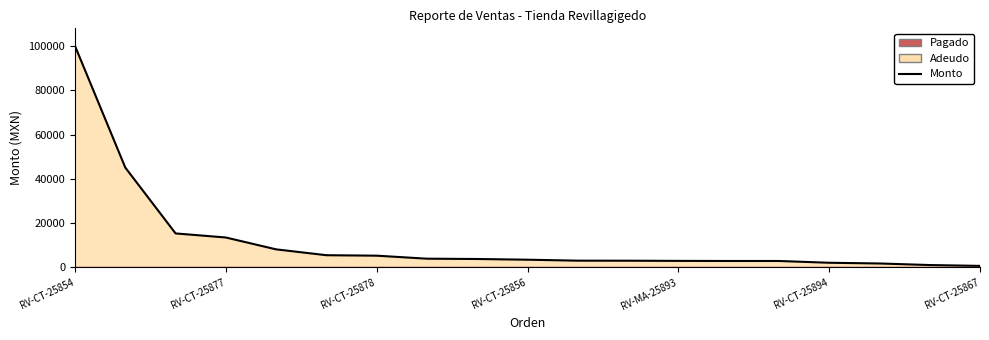

The value at 14 is 1497.4. True or false?

False